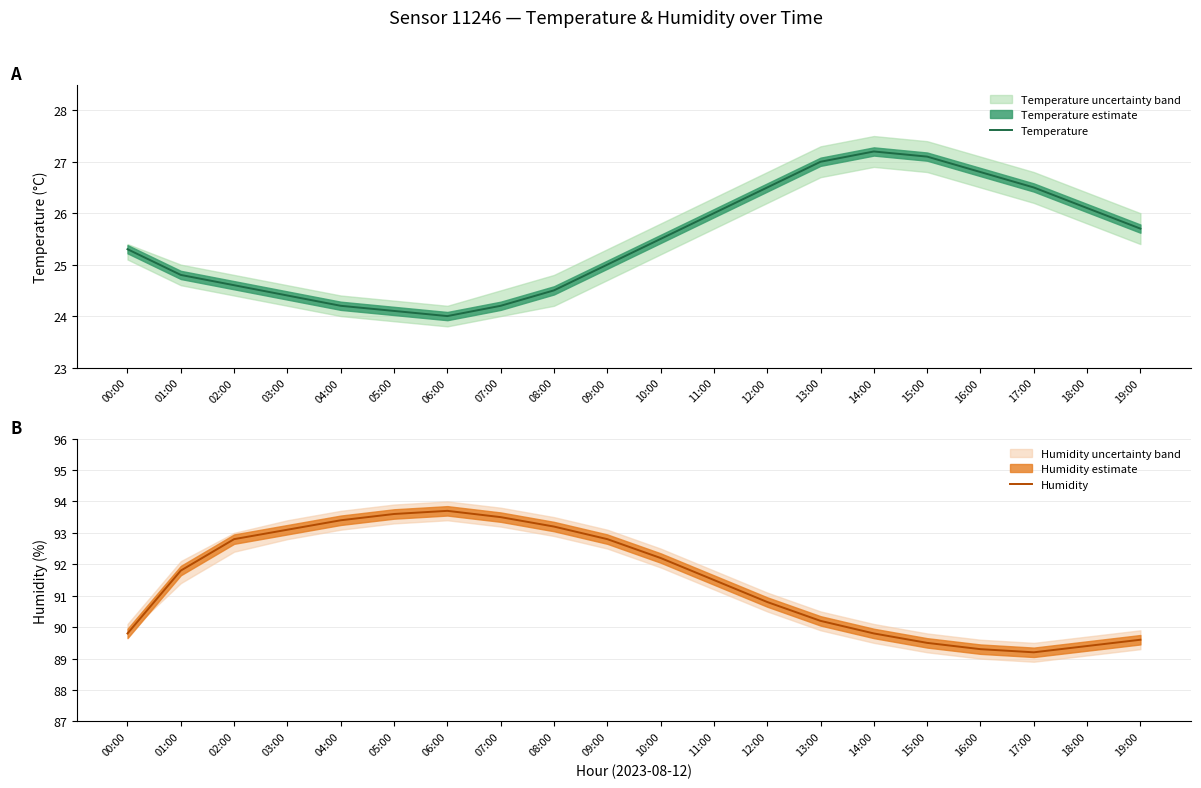

Between 12:00 and 18:00, which is larger?

12:00